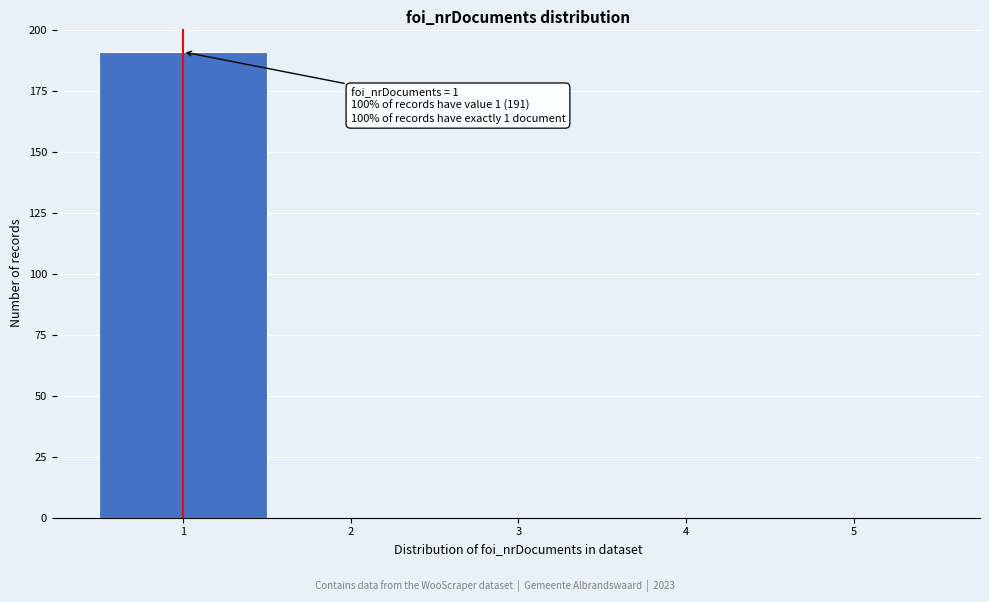

Which range on the x-axis has the tallest bar?

0.5 to 1.5